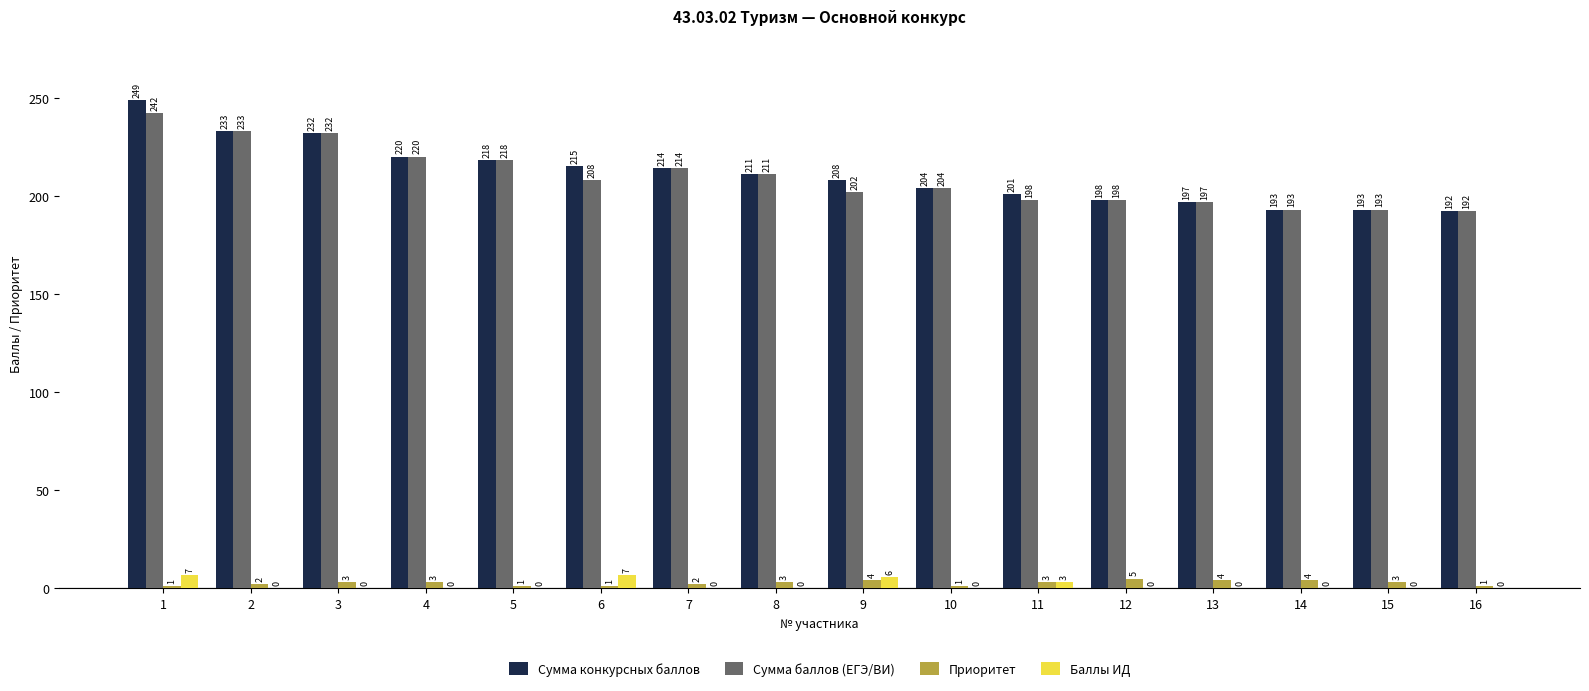

How many Баллы ИД values are between 0 and 3?

13